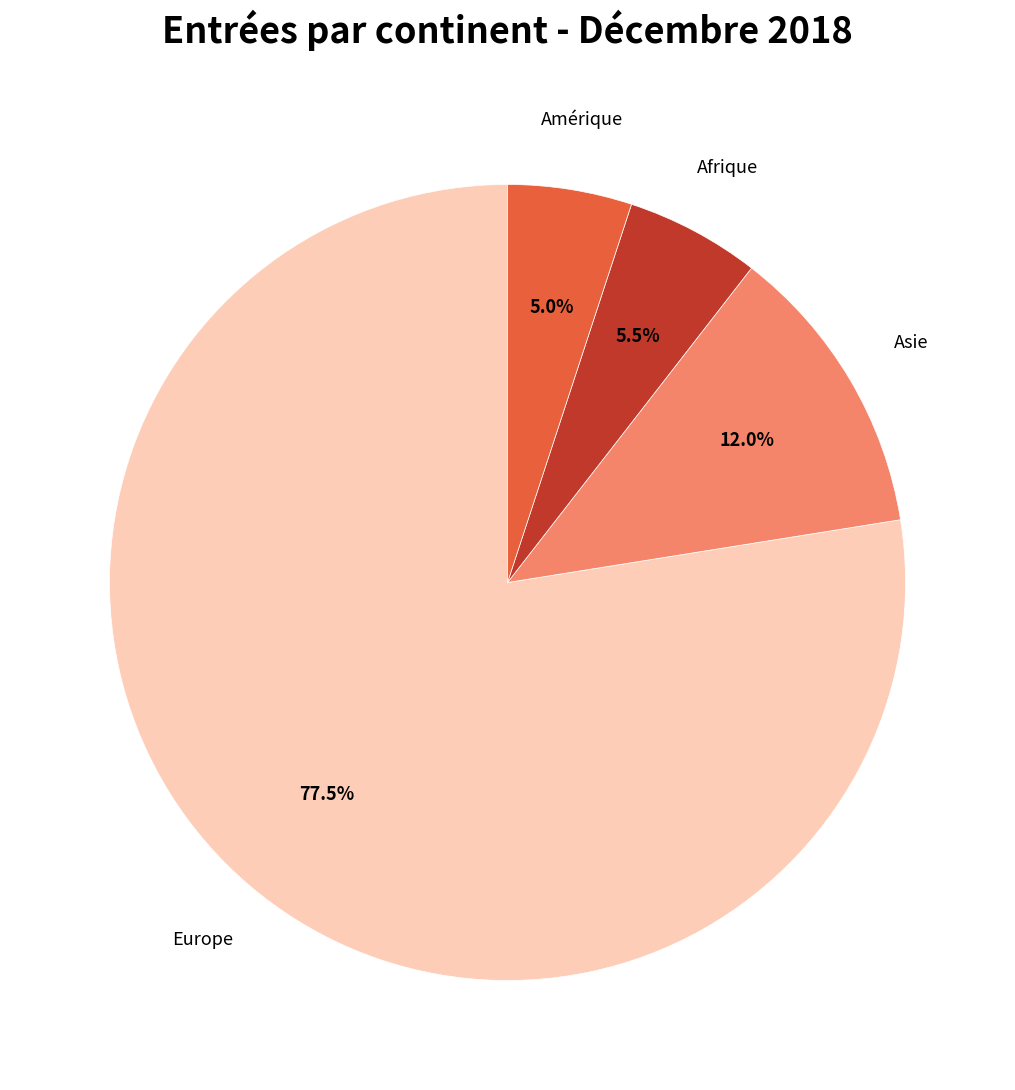

How many slices are in this pie chart?

4